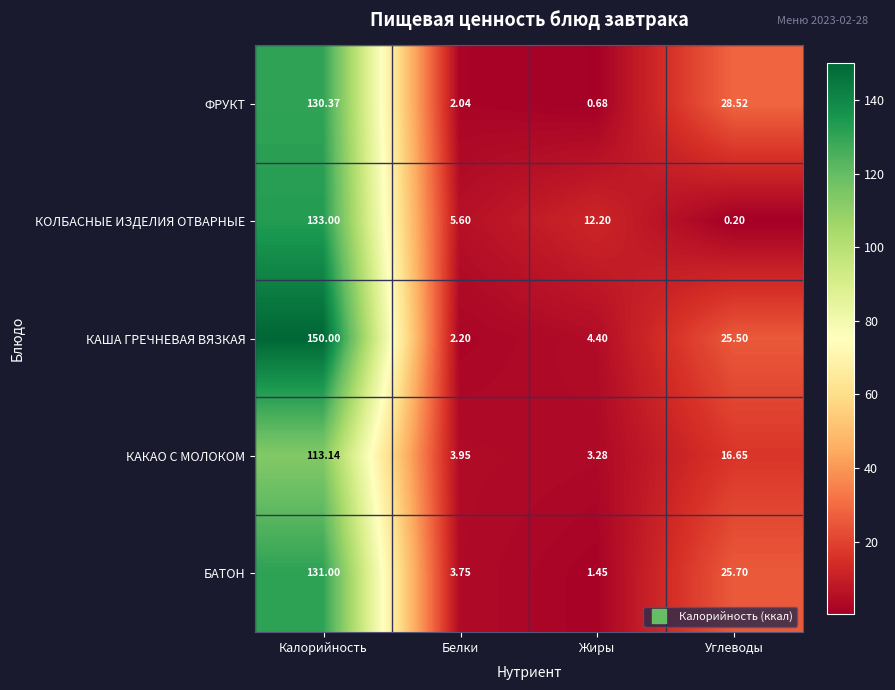

Which category has the highest value across all series?

Калорийность